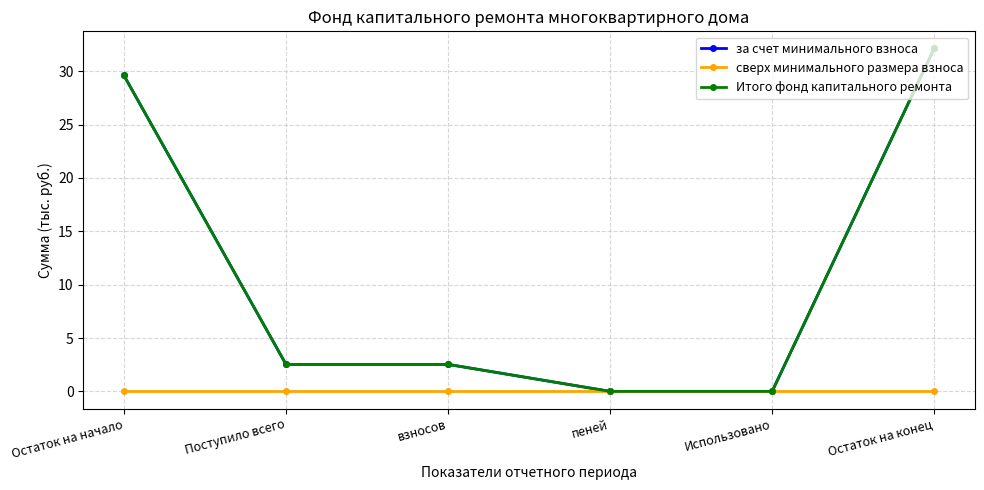

What is the value of the за счет минимального взноса point at the 3rd from the left?

2.5